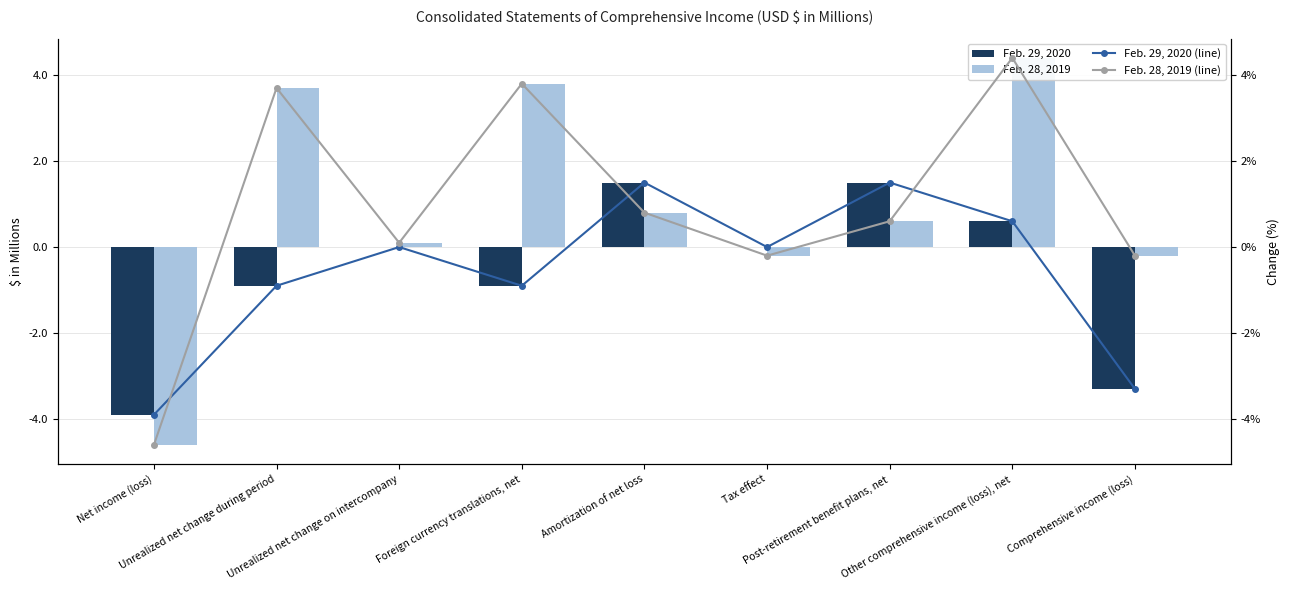

What is the difference between the highest and lowest values at Post-retirement benefit plans, net?

0.9